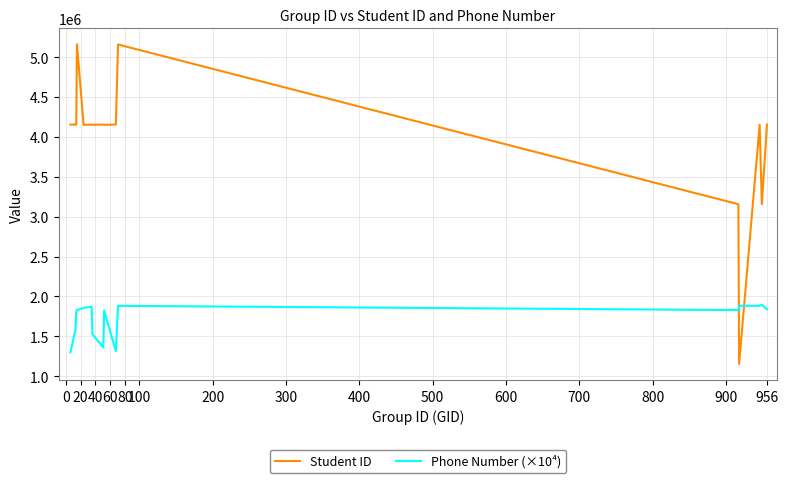

Which series has the largest total across all categories?

Student ID